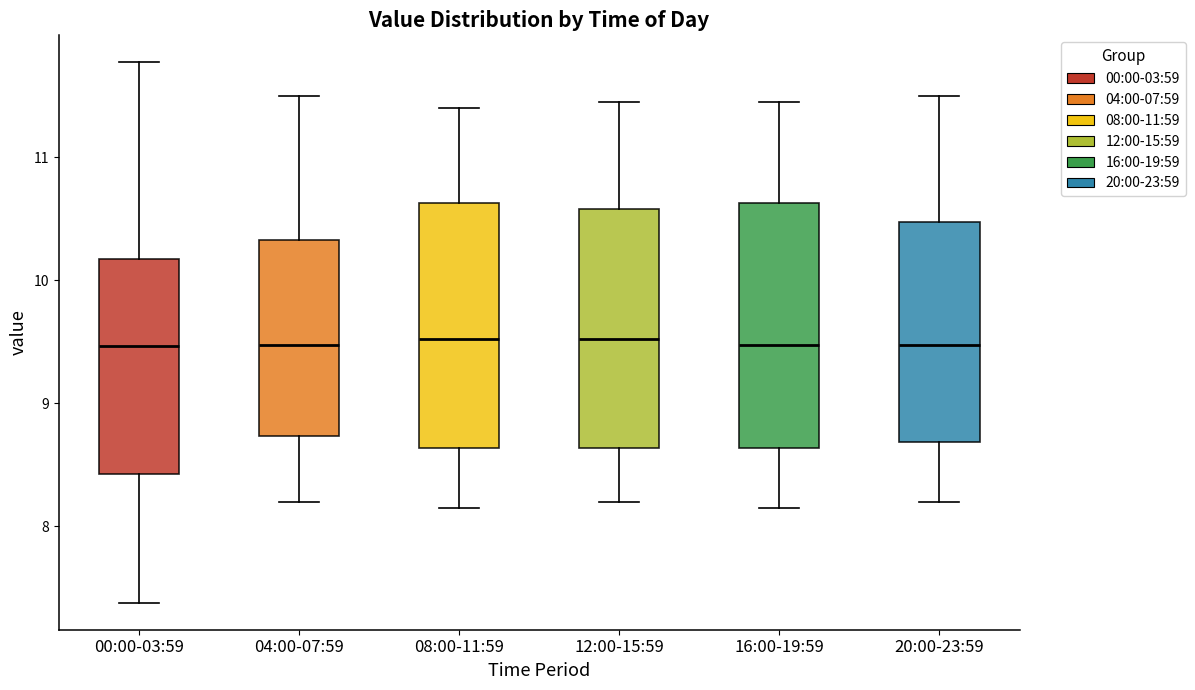

Reading left to right, read every box against the y-axis: the position of its median line, the range the box covers, and the ends of its whiskers. The values are not printed on the chart, so give them approximately, as read against the axis.

00:00-03:59: median 9.5, box 8.4 to 10.2, whiskers 7.4 to 11.8
04:00-07:59: median 9.5, box 8.7 to 10.3, whiskers 8.2 to 11.5
08:00-11:59: median 9.5, box 8.6 to 10.6, whiskers 8.2 to 11.4
12:00-15:59: median 9.5, box 8.6 to 10.6, whiskers 8.2 to 11.5
16:00-19:59: median 9.5, box 8.6 to 10.6, whiskers 8.2 to 11.5
20:00-23:59: median 9.5, box 8.7 to 10.5, whiskers 8.2 to 11.5